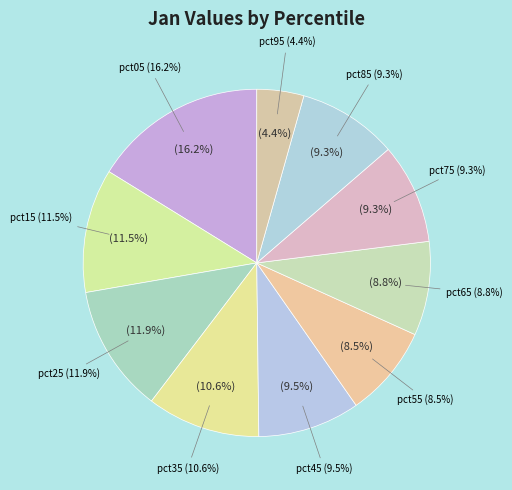

To the nearest percent, what is the difference between the pct75 and pct15 slice percentages?

2%